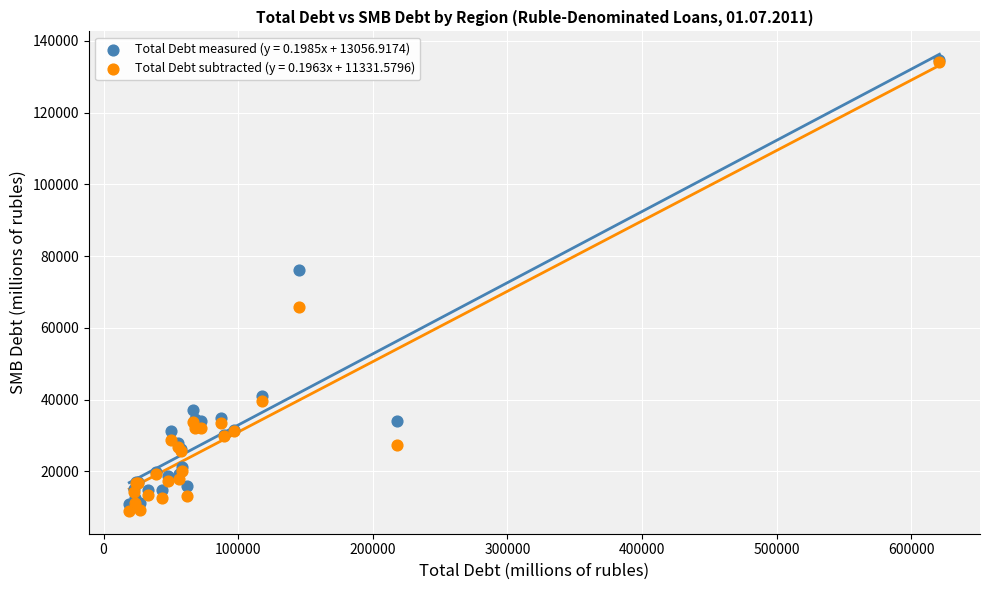

Across all series, what Y value is closest to 71763?

76060.0